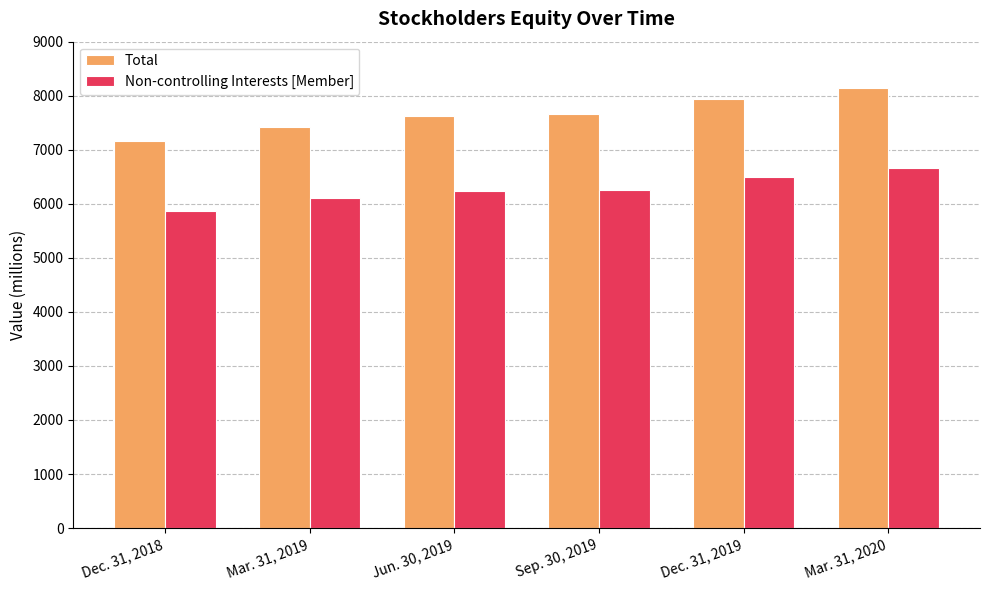

At how many categories does at least one series exceed 7353?

5